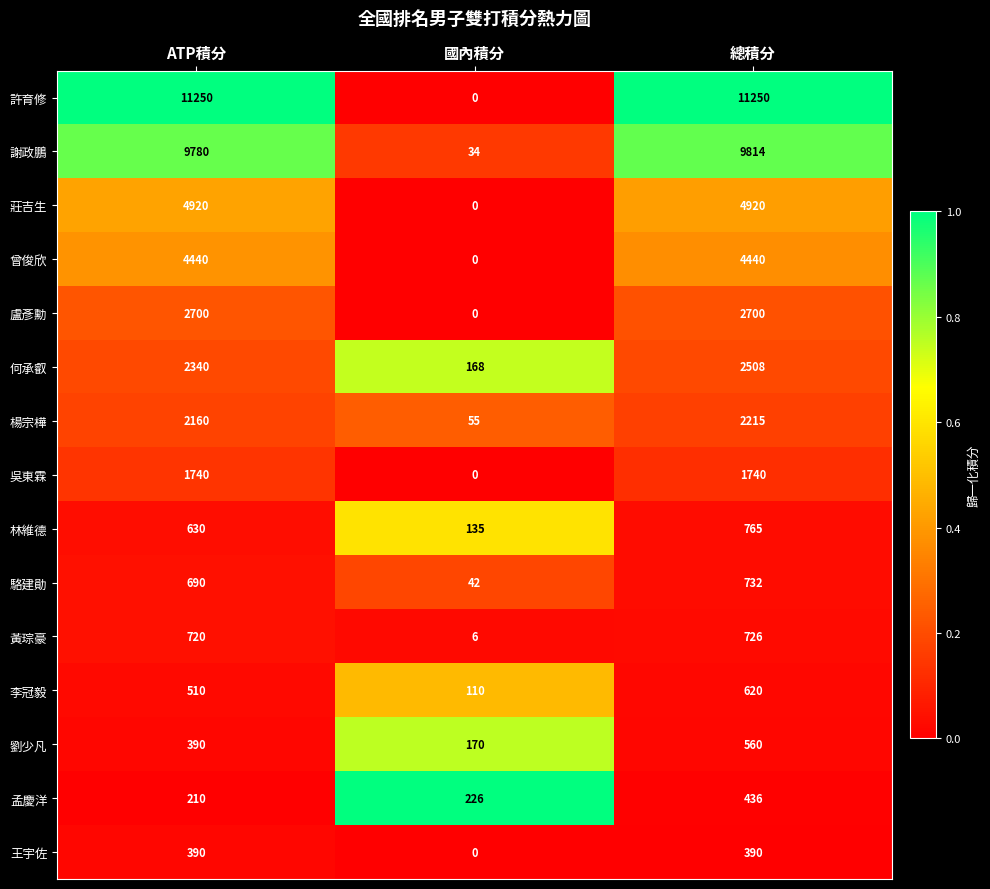

Which series has the largest total across all categories?

許育修